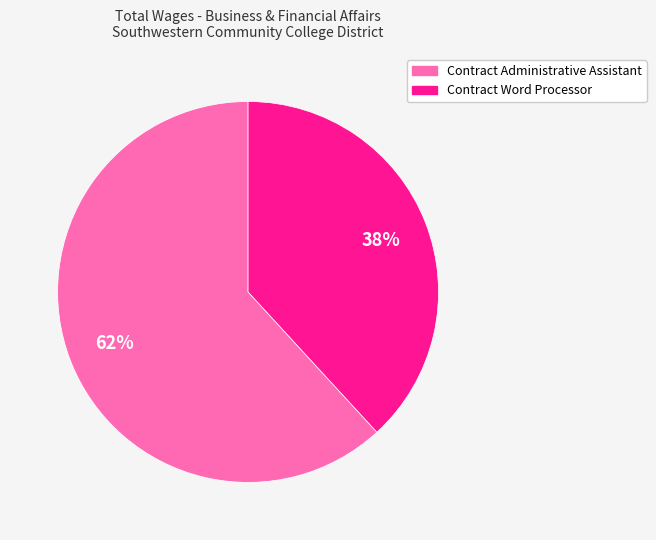

What is the smallest slice in the pie chart?

Contract Word Processor